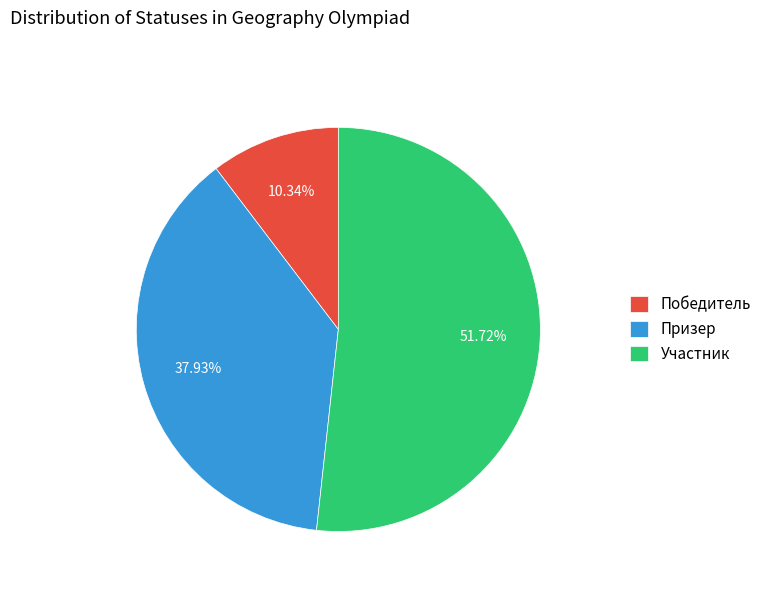

Rank the categories by value from lowest to highest.

Победитель, Призер, Участник